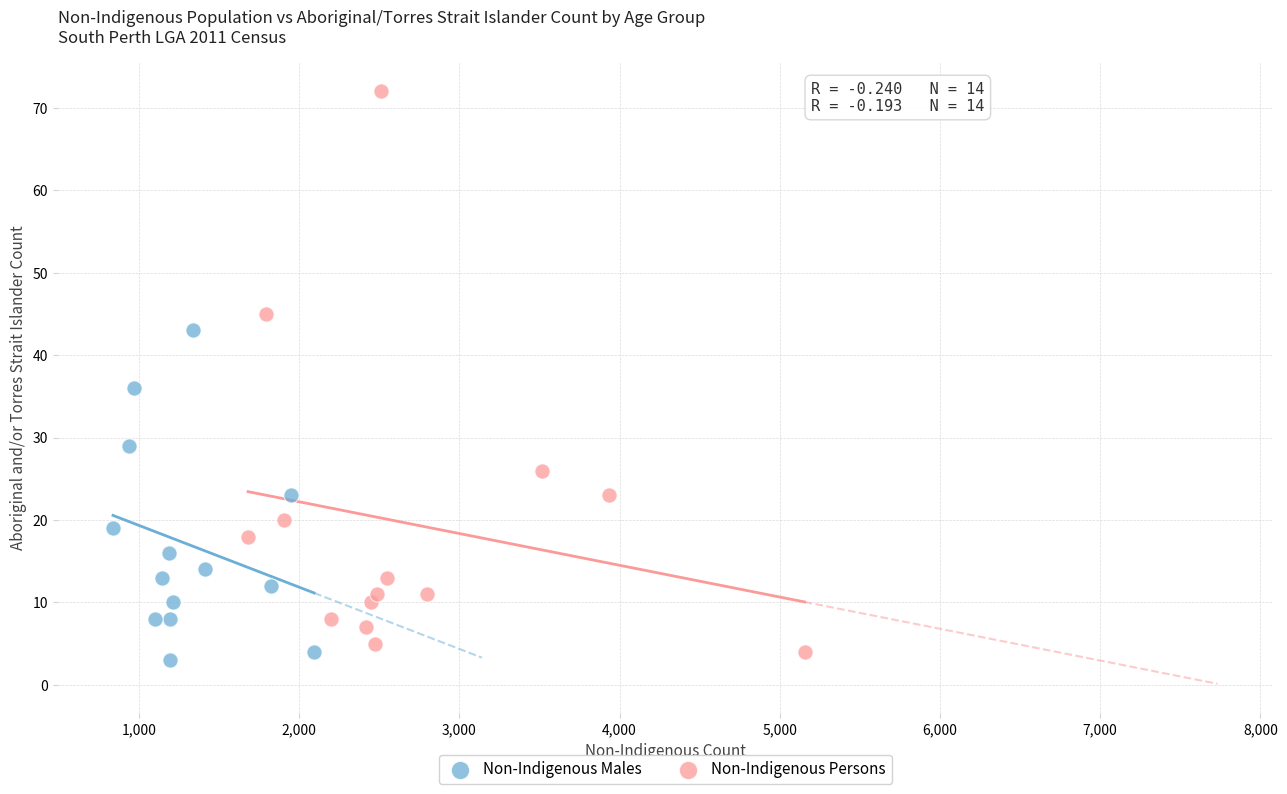

Which series contains the highest Y value?

Non-Indigenous Persons